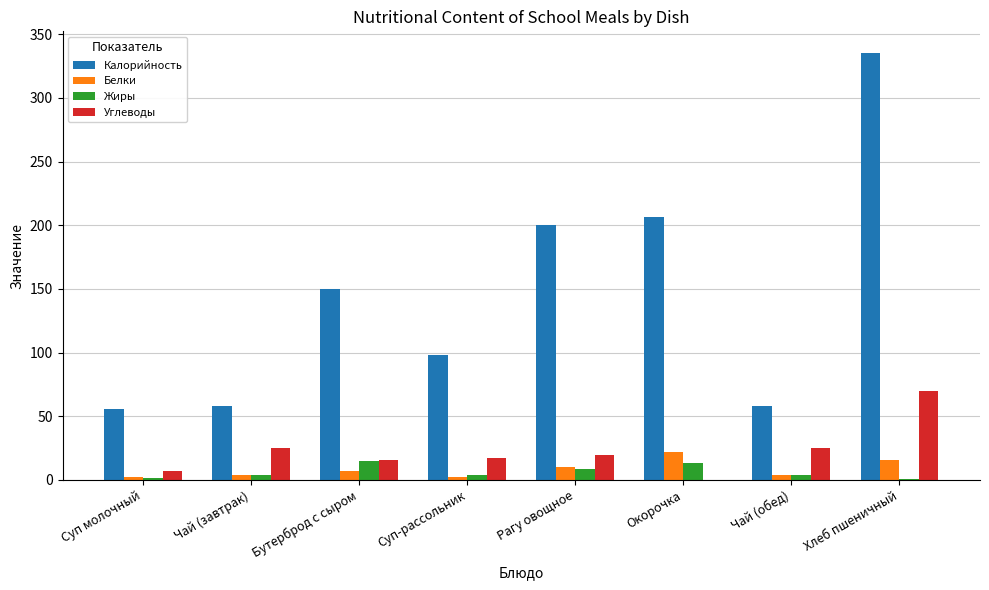

What is the maximum value for Калорийность?

335.5